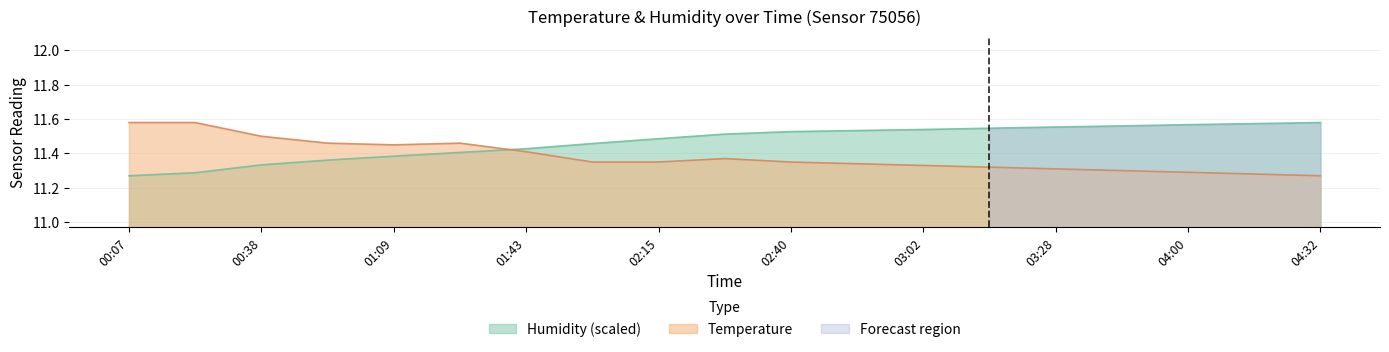

After their last crossing, which series has the higher values: Humidity or Temperature?

Humidity